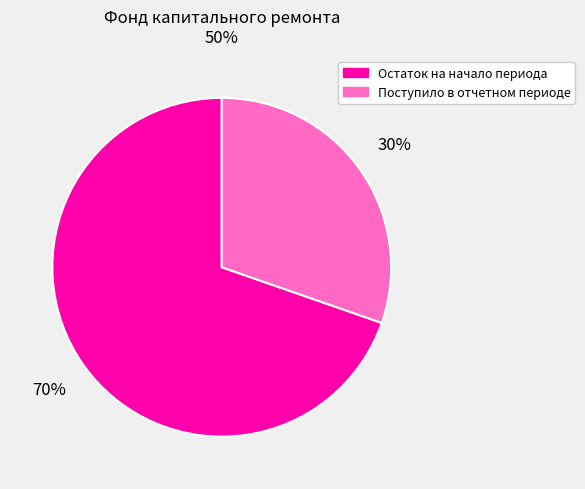

Is there any slice that represents more than half of the pie?

Yes